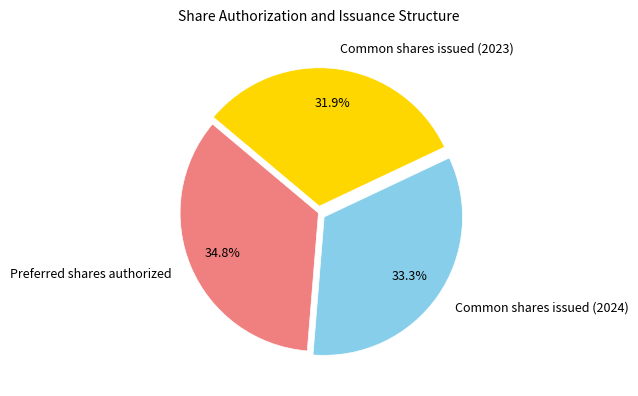

Does Common shares issued (2023) account for over 50% of the chart?

No